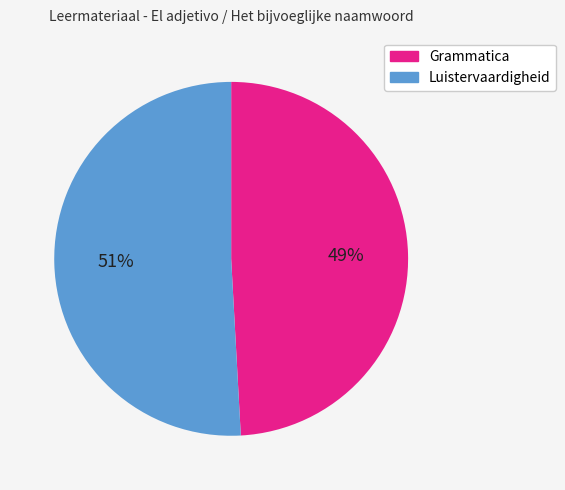

To the nearest percent, what is the combined percentage of Grammatica and Luistervaardigheid?

100%